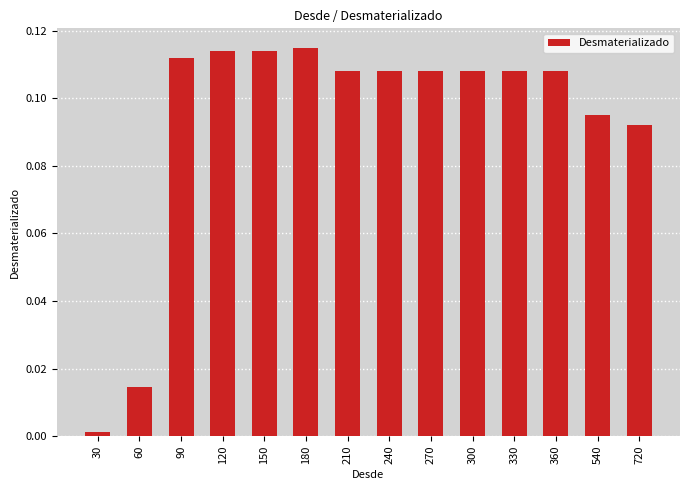

Is it true that the value at 120 is 0.2?

False